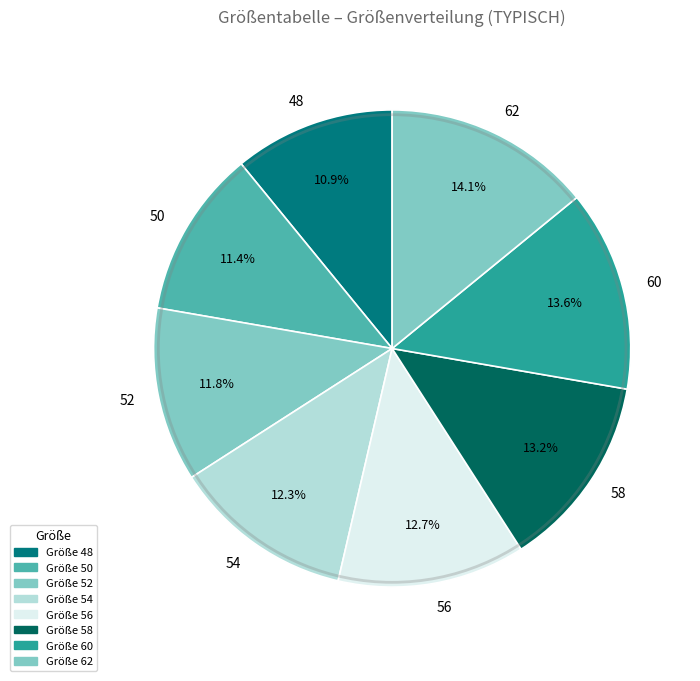

What percentage is the 52 slice, to the nearest percent?

12%